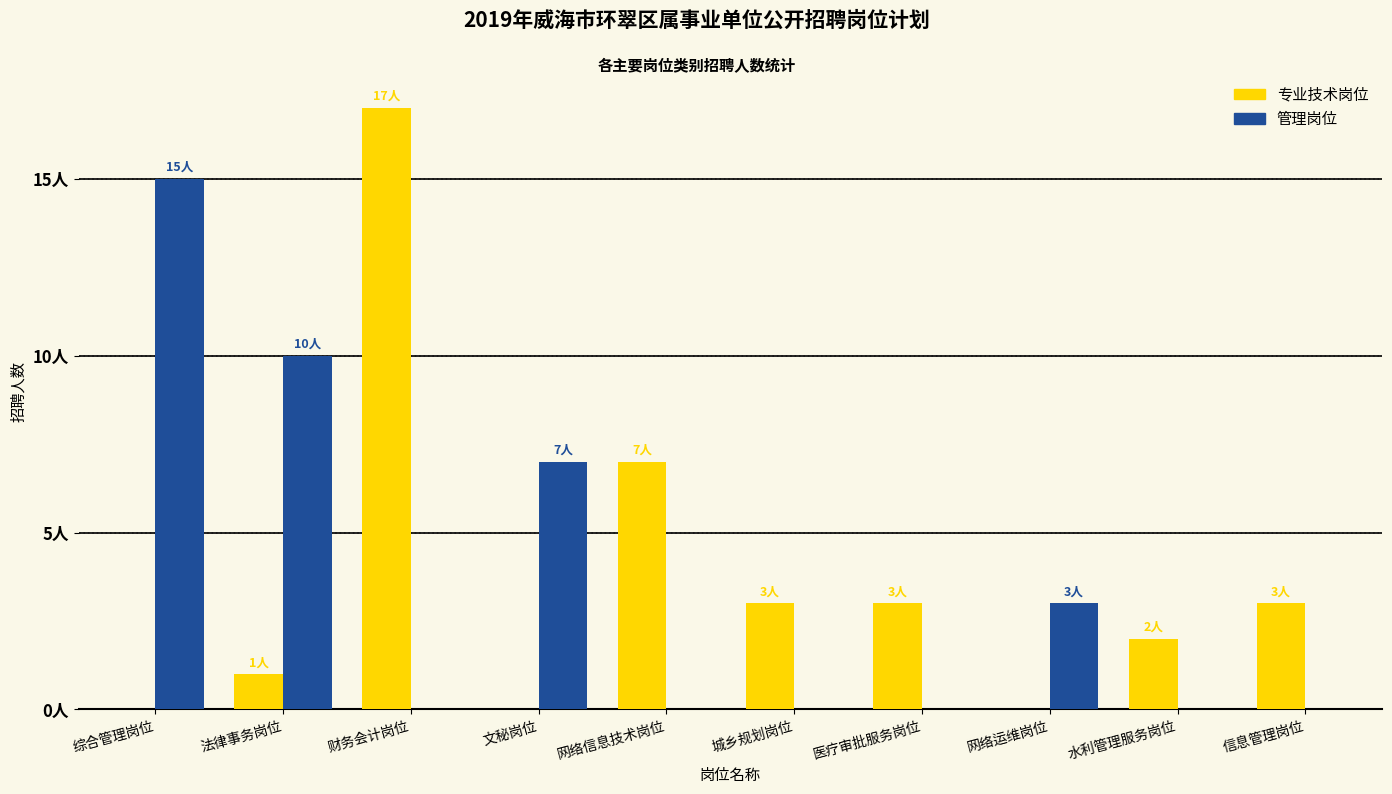

What are all the series names shown in the legend?

专业技术岗位, 管理岗位